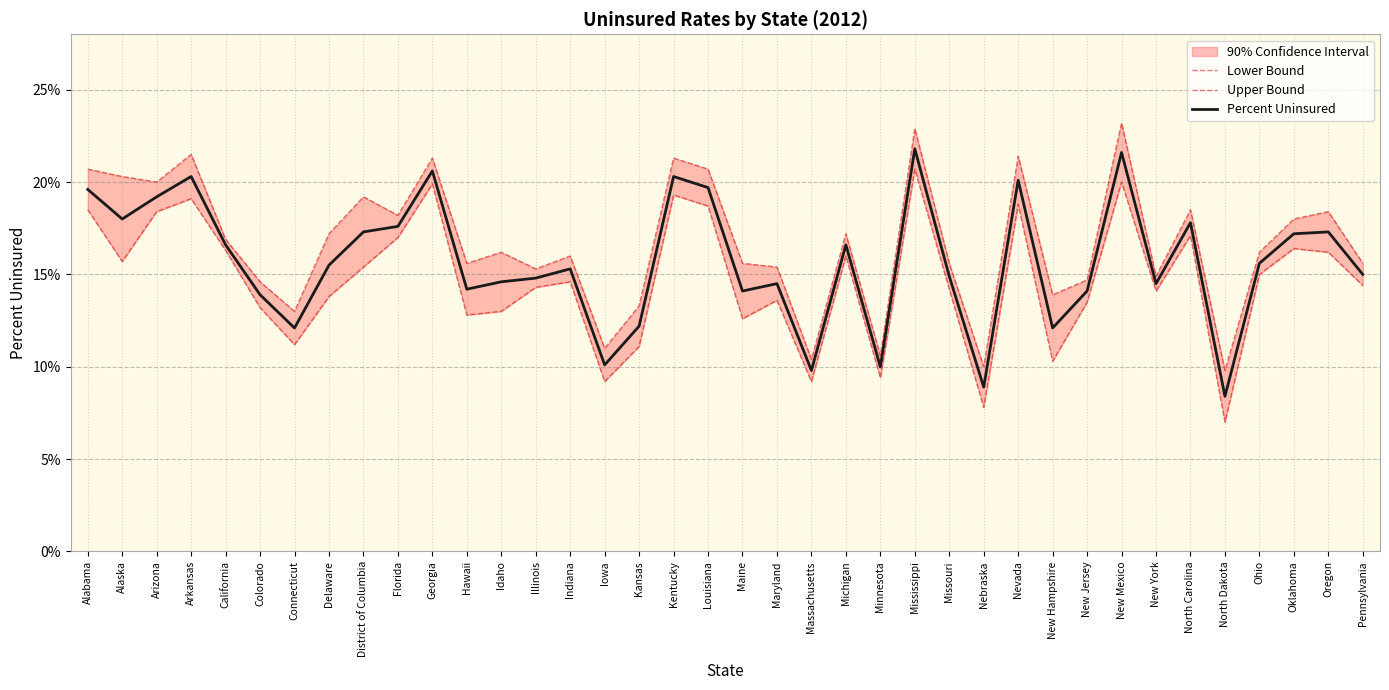

True or false: Percent Uninsured and Upper Bound intersect in this chart.

False